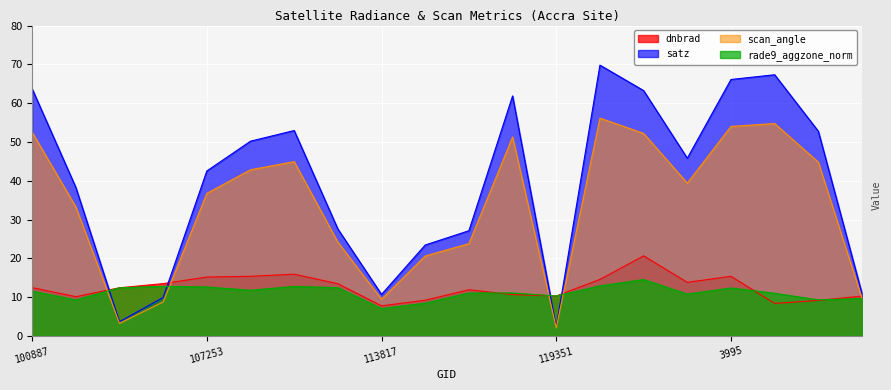

How many categories are shown in the chart?

20